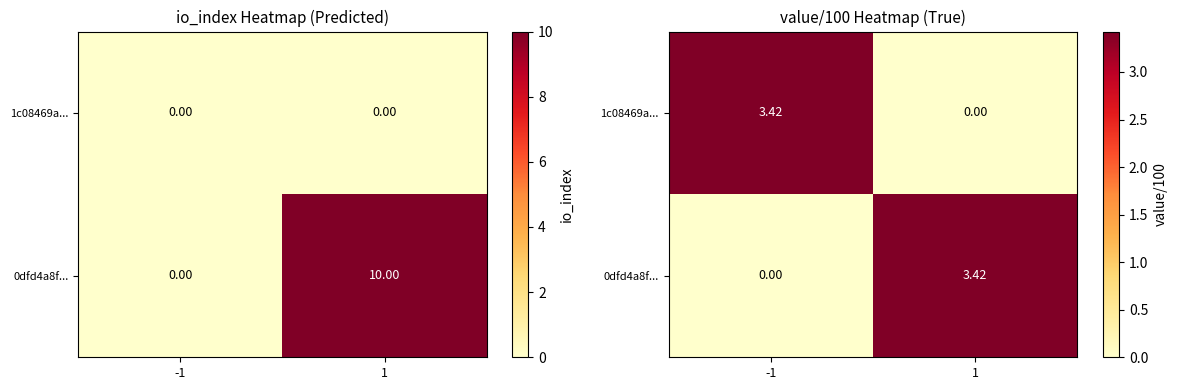

Which category has the highest value in the 0dfd4a8f... series?

1